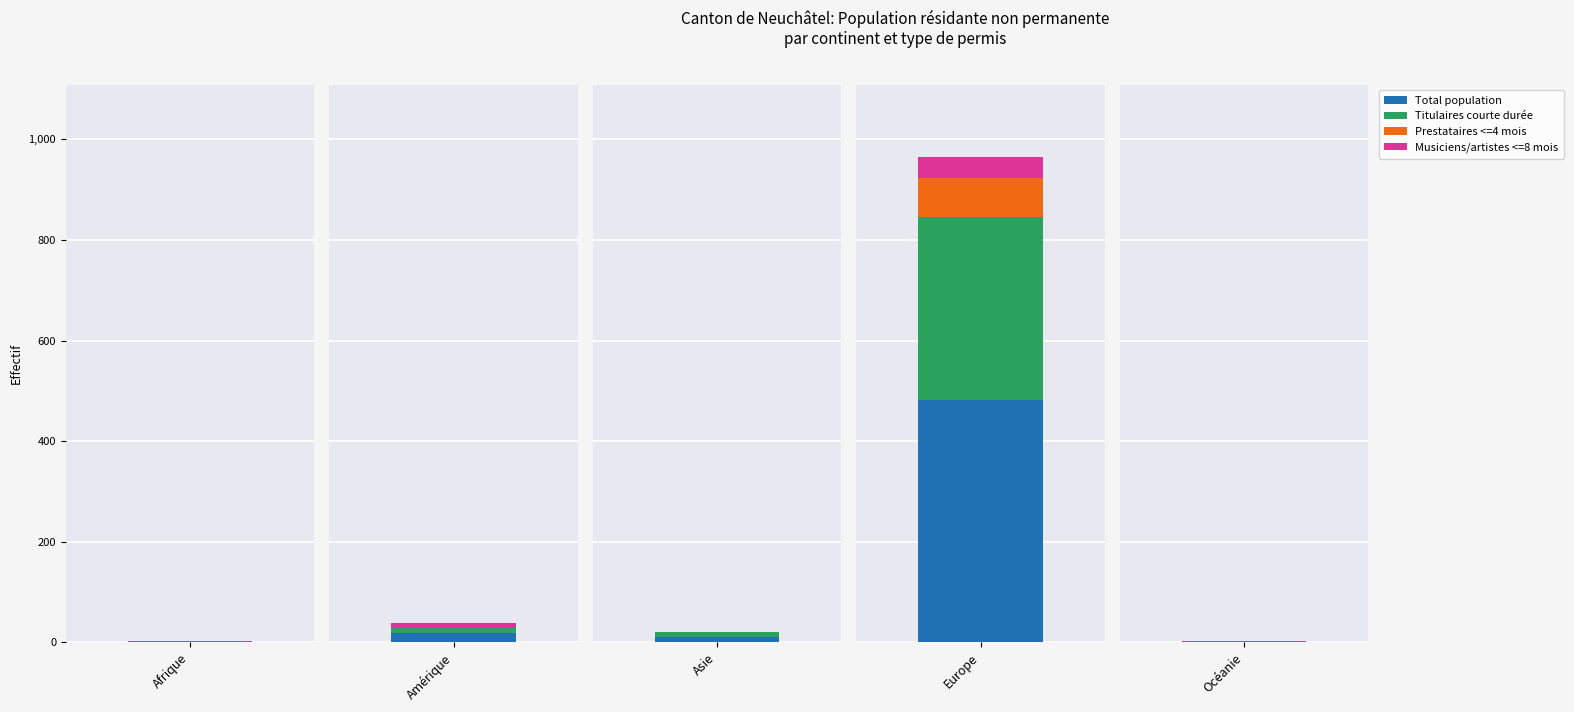

What is the spread (max minus min) of values at Europe?

442